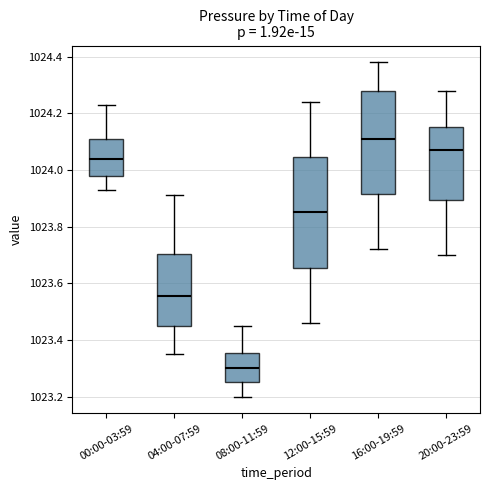

Reading left to right, read every box against the y-axis: the position of its median line, the range the box covers, and the ends of its whiskers. The values are not printed on the chart, so give them approximately, as read against the axis.

00:00-03:59: median 1024.04, box 1023.98 to 1024.12, whiskers 1023.94 to 1024.24
04:00-07:59: median 1023.56, box 1023.44 to 1023.70, whiskers 1023.36 to 1023.92
08:00-11:59: median 1023.30, box 1023.26 to 1023.36, whiskers 1023.20 to 1023.46
12:00-15:59: median 1023.86, box 1023.66 to 1024.04, whiskers 1023.46 to 1024.24
16:00-19:59: median 1024.12, box 1023.92 to 1024.28, whiskers 1023.72 to 1024.38
20:00-23:59: median 1024.08, box 1023.90 to 1024.16, whiskers 1023.70 to 1024.28